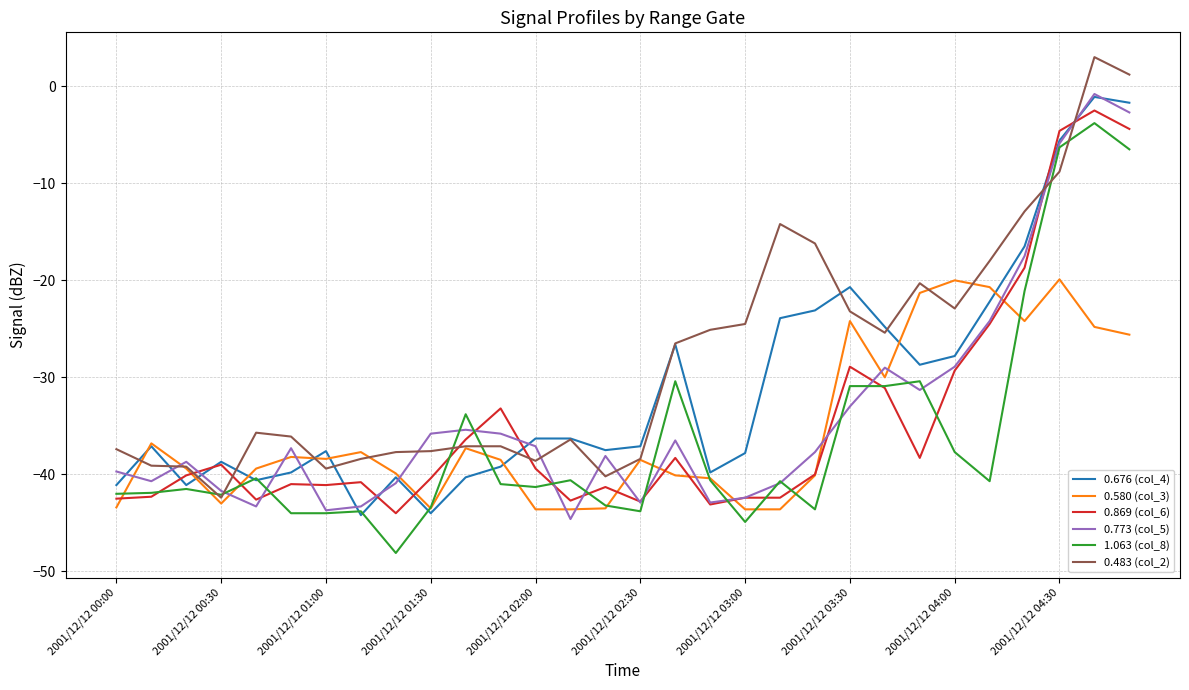

What is the maximum value shown in the chart?

3.0